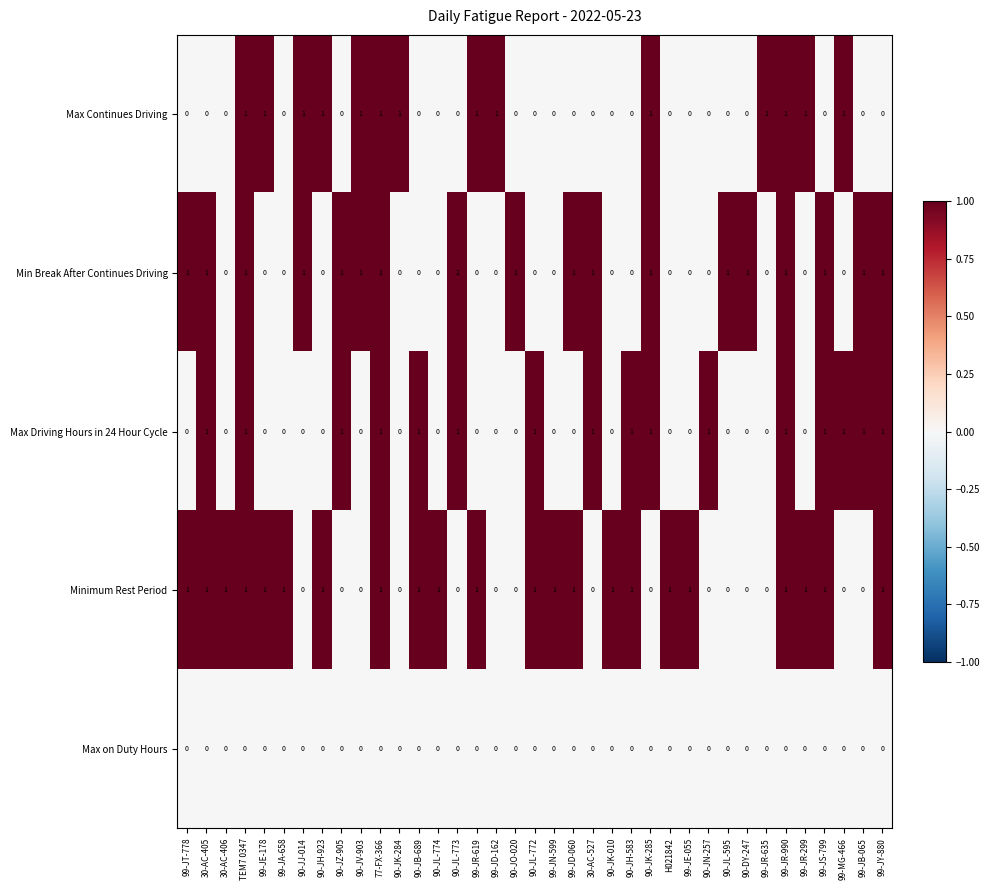

Which series has the largest range (max minus min)?

Min Break After Continues Driving